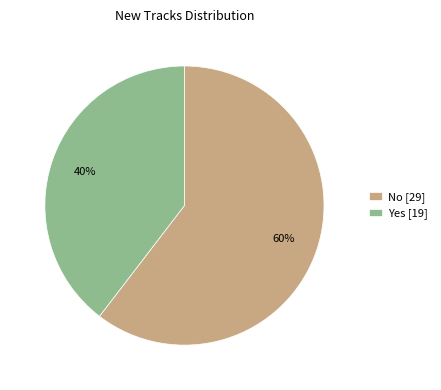

What is the smallest slice in the pie chart?

Yes